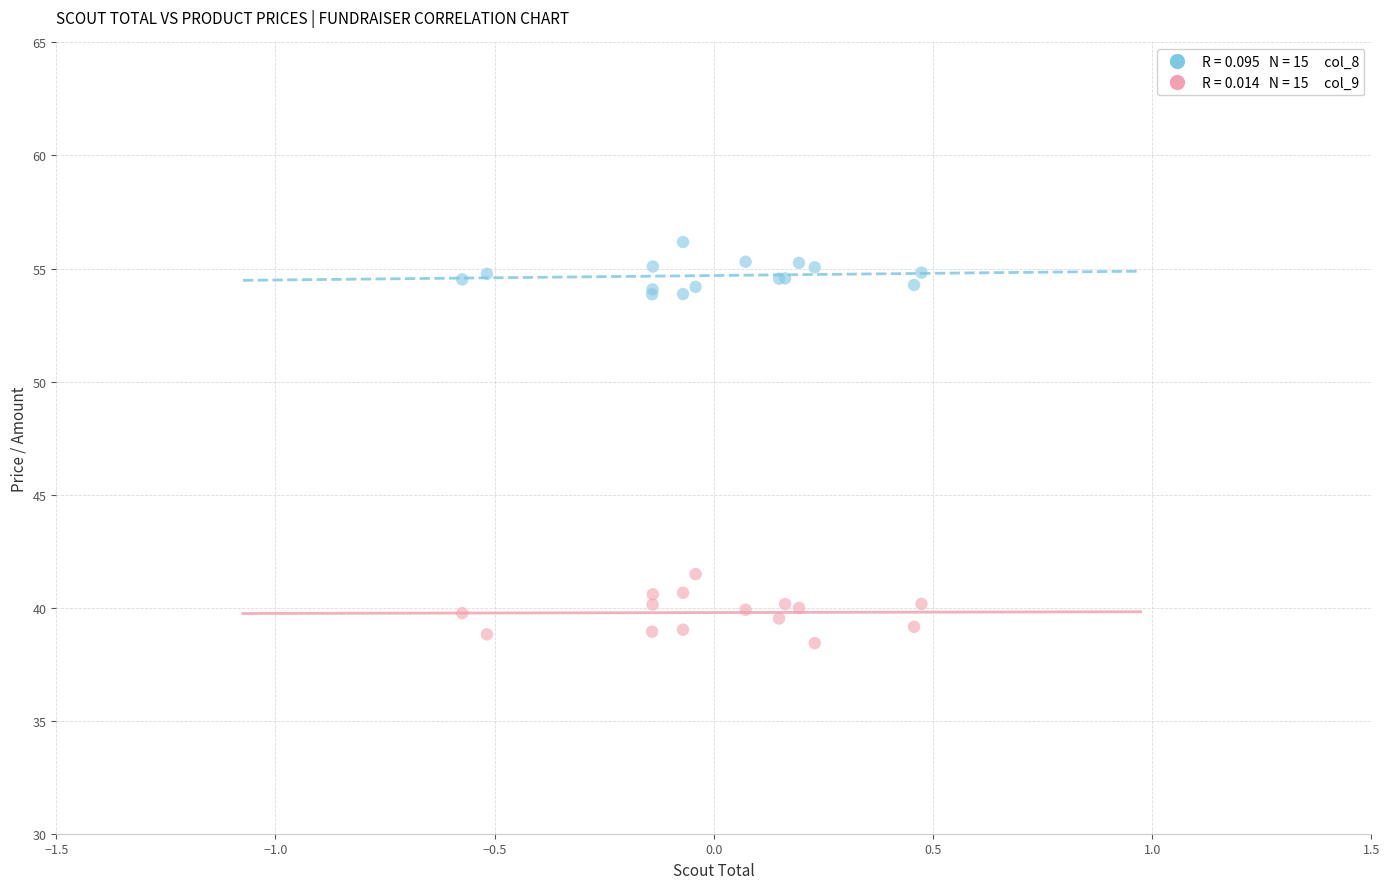

Across all series, what Y value is closest to 47?

41.5